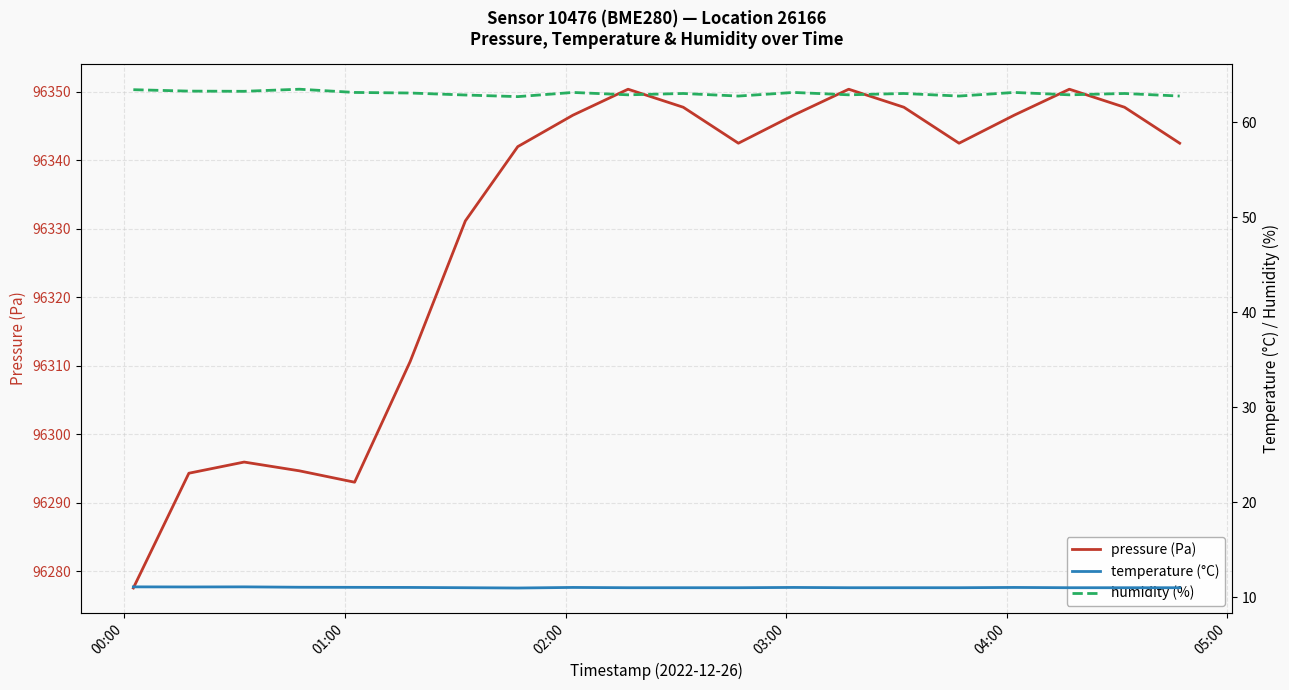

What is the minimum value for pressure (Pa)?

96277.6